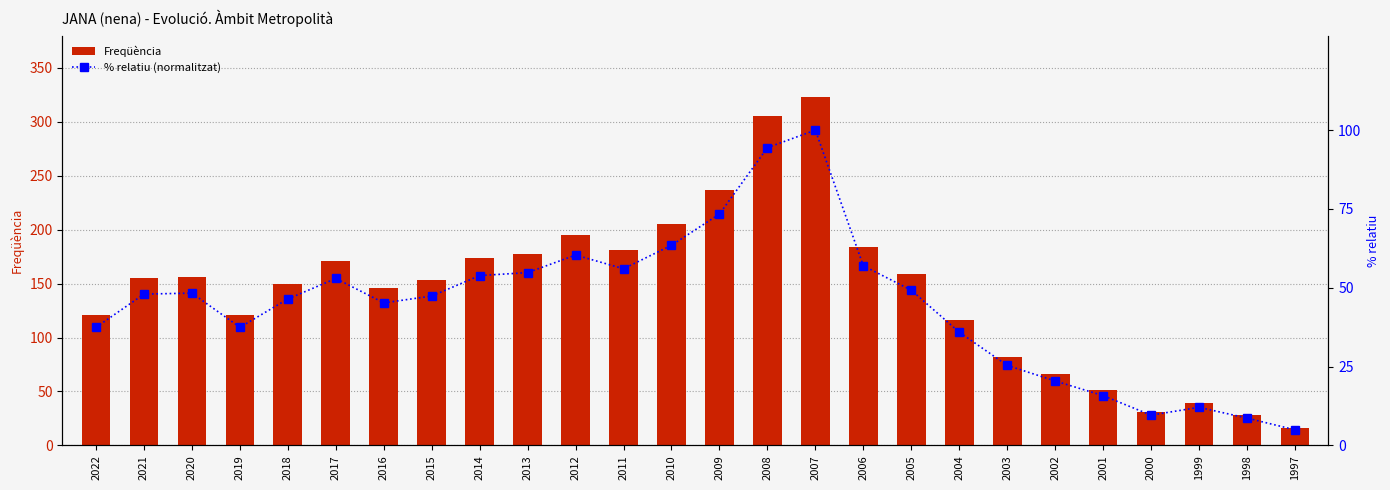

Between 2022 and 2015, which series saw the biggest shift?

Freqüència